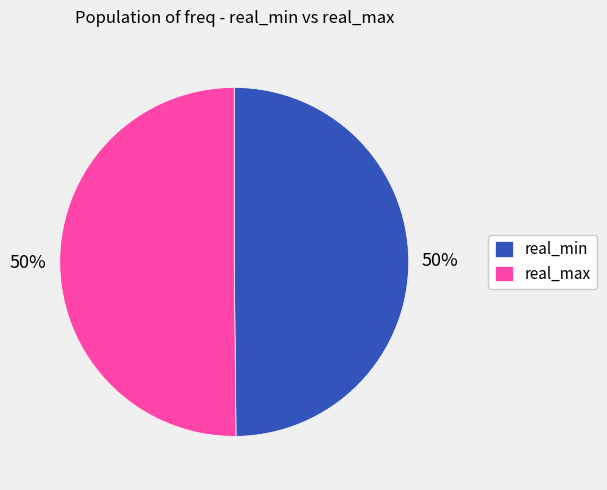

To the nearest percent, what portion does real_min represent?

50%